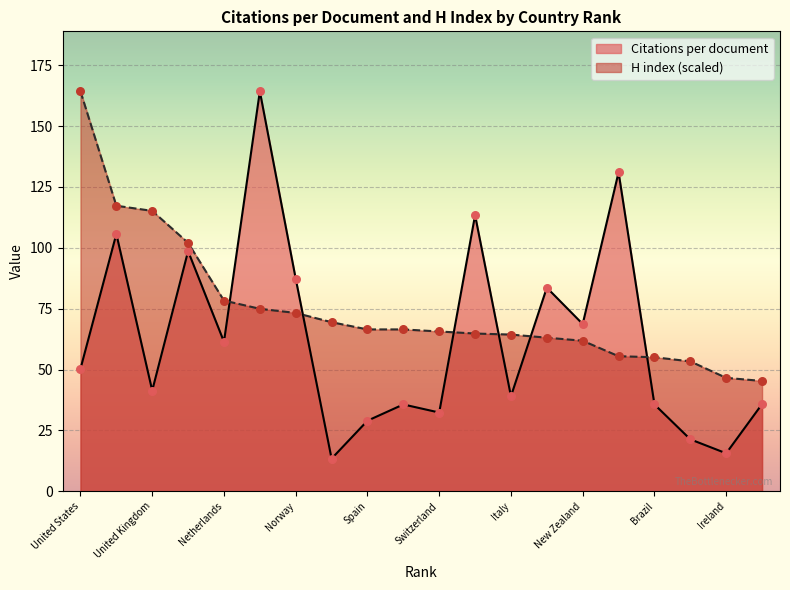

Which series contains the highest Y value?

Citations per document